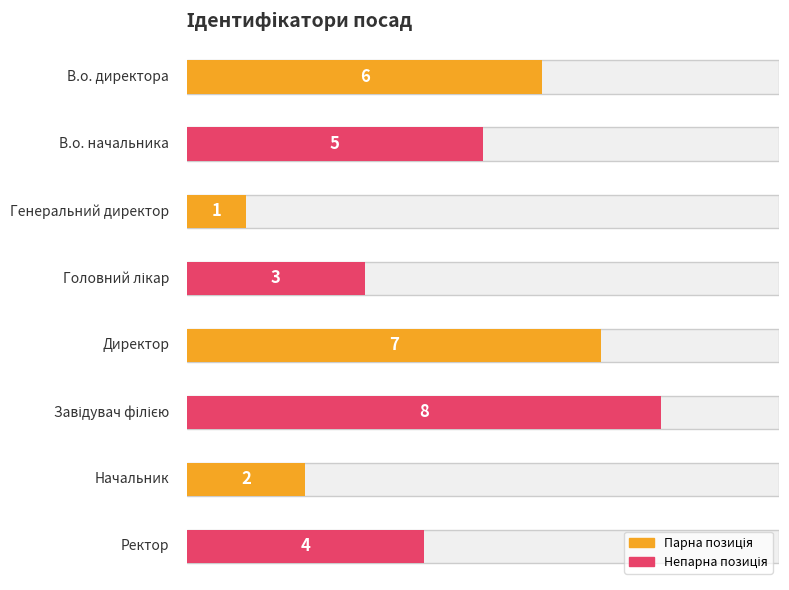

What is the value of the 7th bar from the left?

2